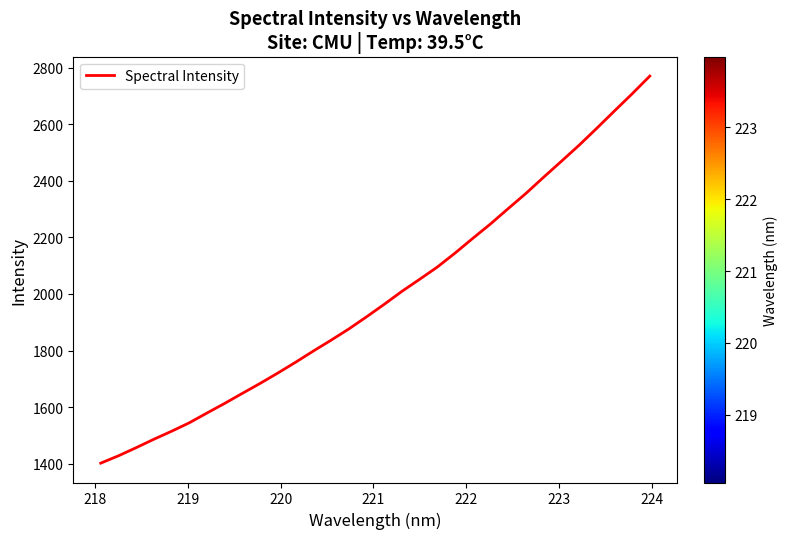

What is the difference between the maximum and minimum values?

1368.2